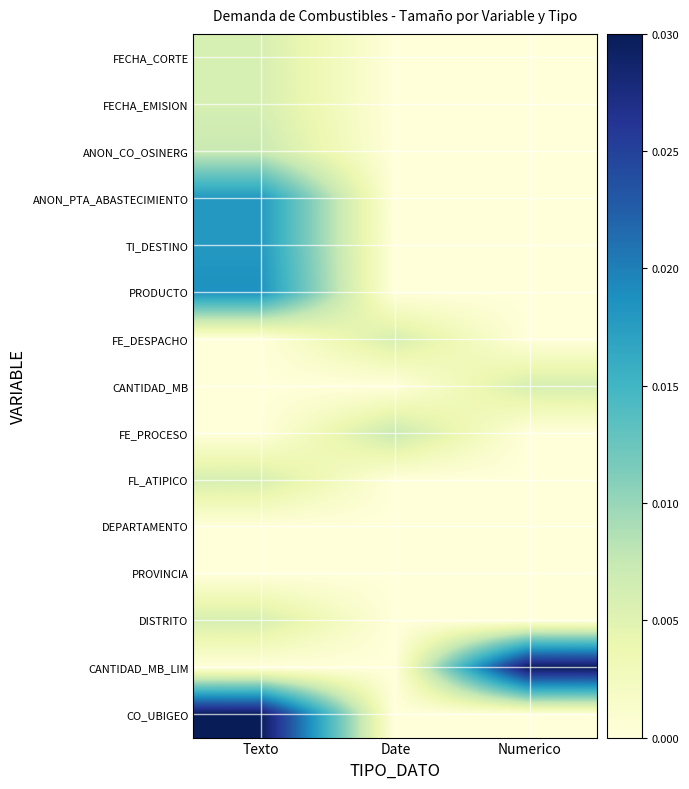

Which has a higher value, Date or Numerico?

Date